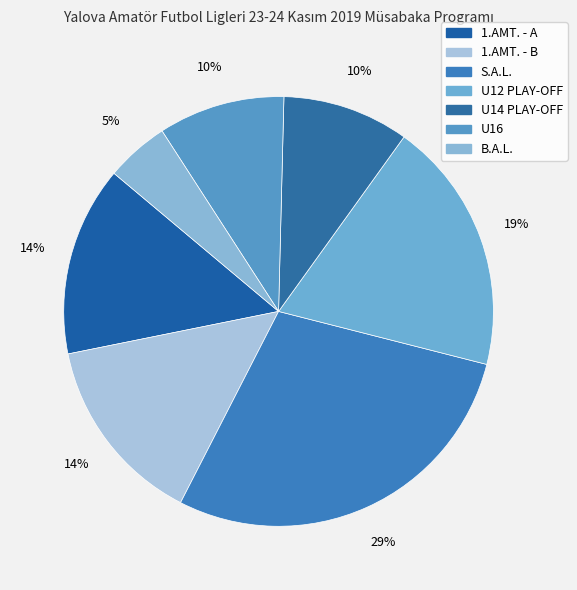

Does any single category account for the majority?

No